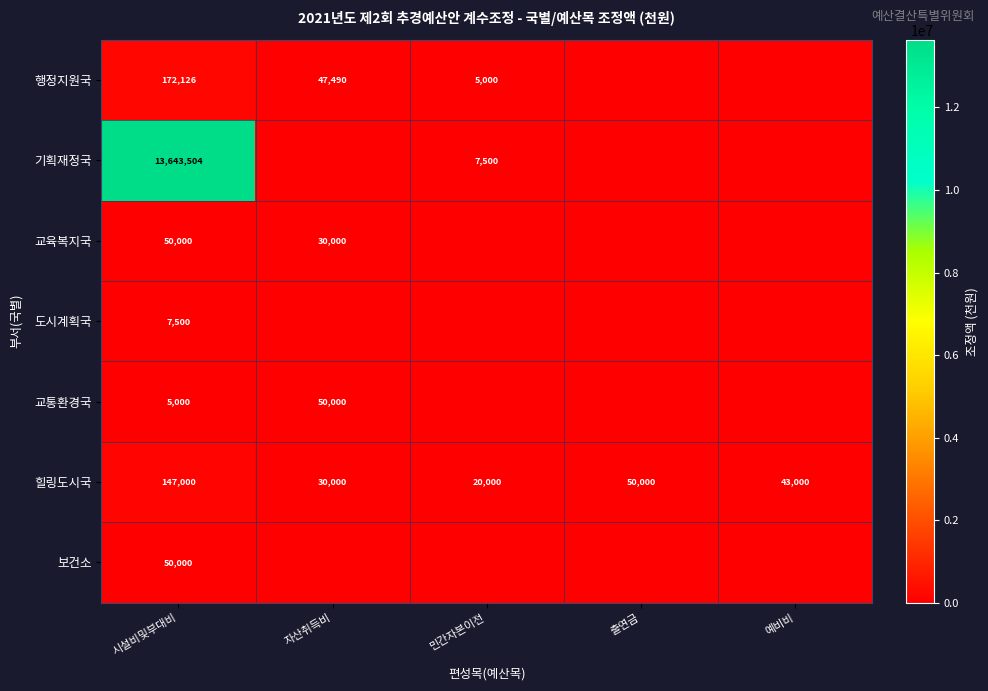

The value of 힐링도시국 at 출연금 is 50000. True or false?

True